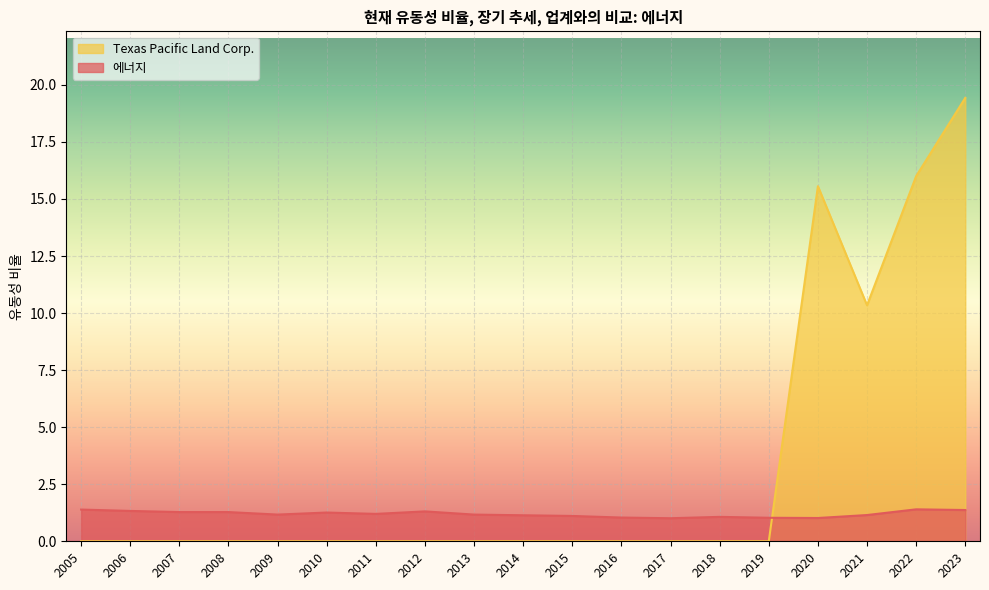

How many data points does each series have?

19